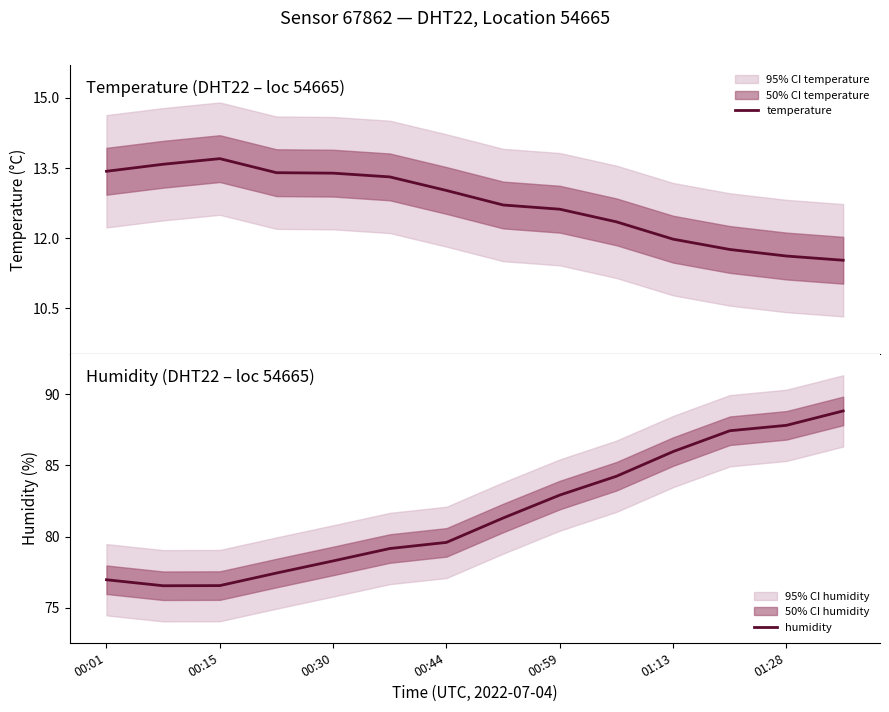

What is the minimum value shown in the chart?

11.5